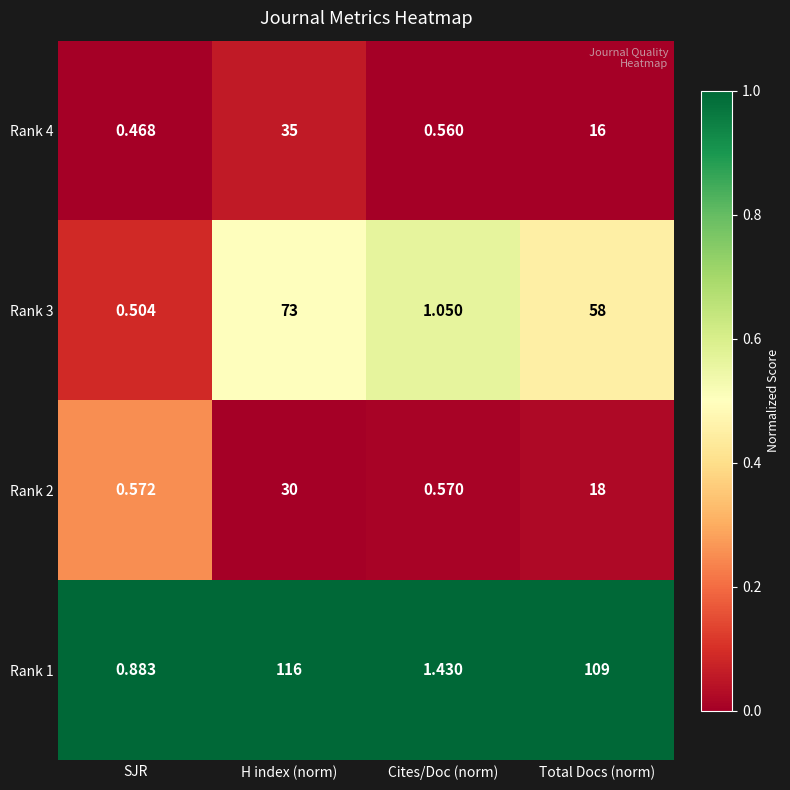

Rank the series at Total Docs (norm) from highest to lowest value.

Rank 1, Rank 3, Rank 2, Rank 4